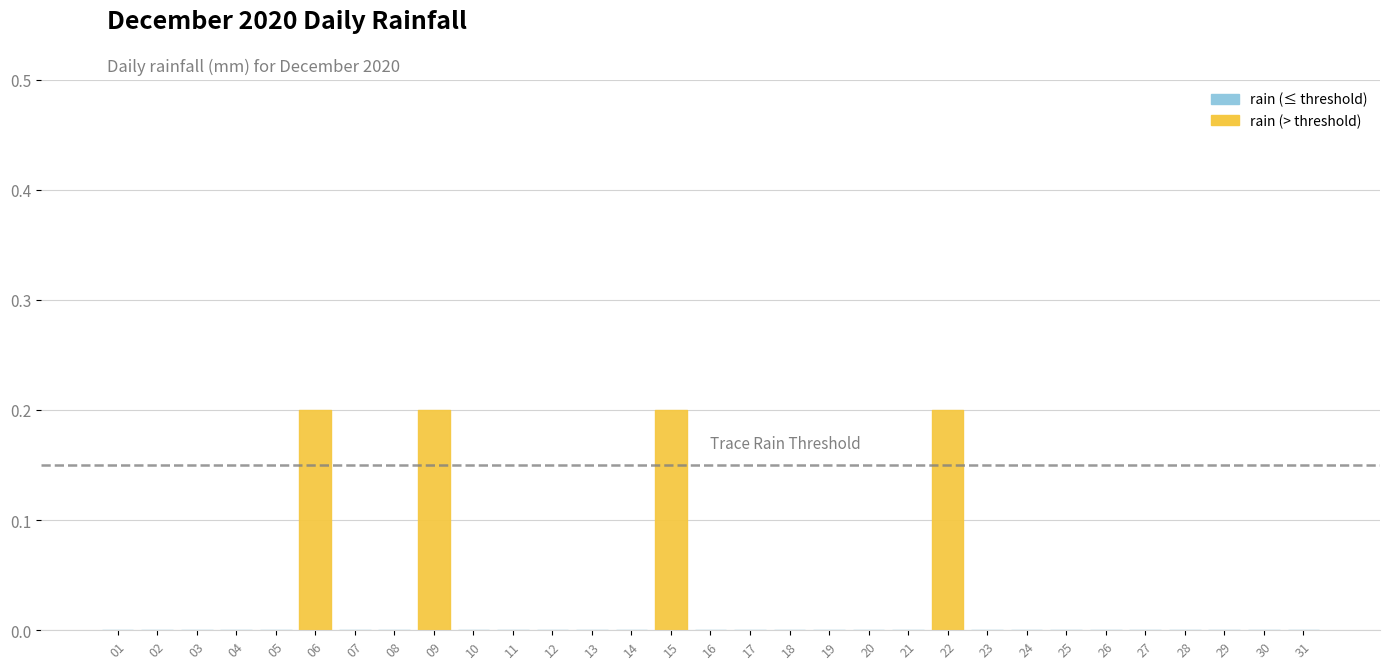

Rank the categories by value from highest to lowest.

2020-12-06, 2020-12-09, 2020-12-15, 2020-12-22, 2020-12-01, 2020-12-02, 2020-12-03, 2020-12-04, 2020-12-05, 2020-12-07, 2020-12-08, 2020-12-10, 2020-12-11, 2020-12-12, 2020-12-13, 2020-12-14, 2020-12-16, 2020-12-17, 2020-12-18, 2020-12-19, 2020-12-20, 2020-12-21, 2020-12-23, 2020-12-24, 2020-12-25, 2020-12-26, 2020-12-27, 2020-12-28, 2020-12-29, 2020-12-30, 2020-12-31